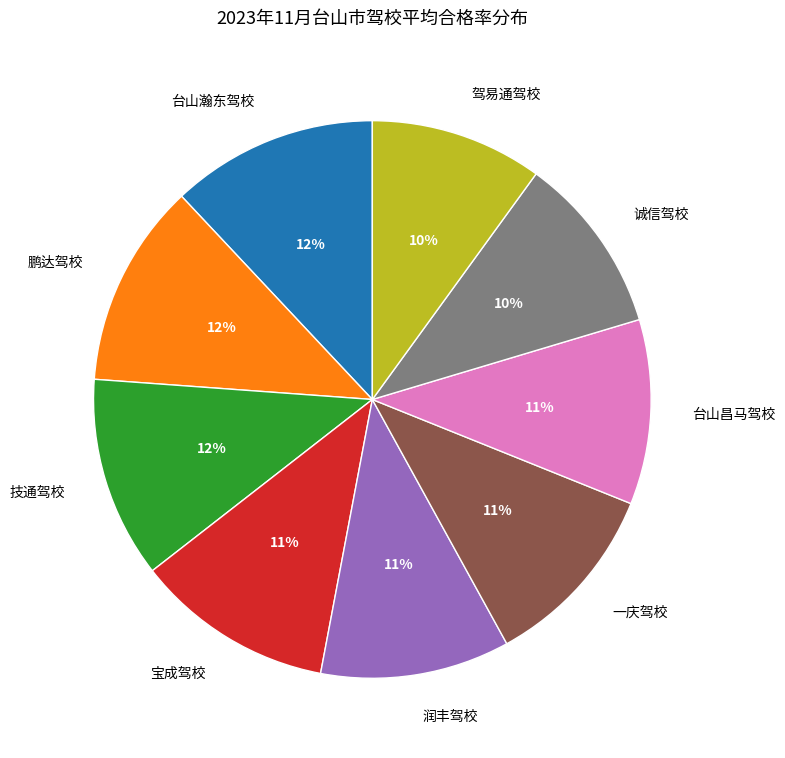

Combined, do 台山瀚东驾校 and 鹏达驾校 account for over 50%?

No